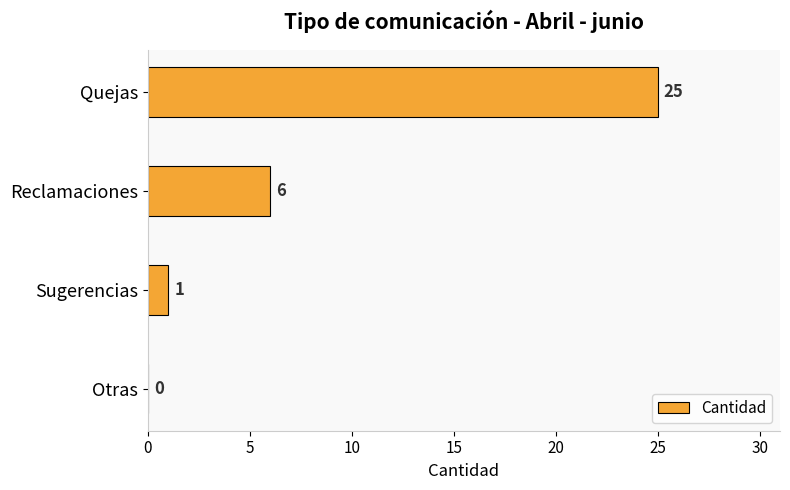

True or false: the data shows 2 at Reclamaciones.

False